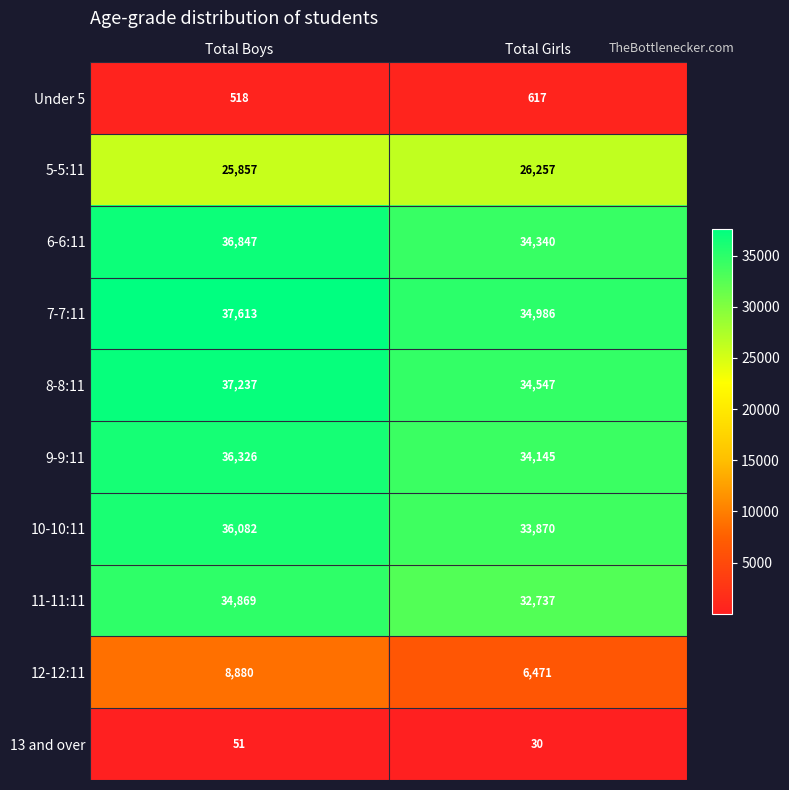

At which label does 8-8:11 reach its minimum?

Total Girls